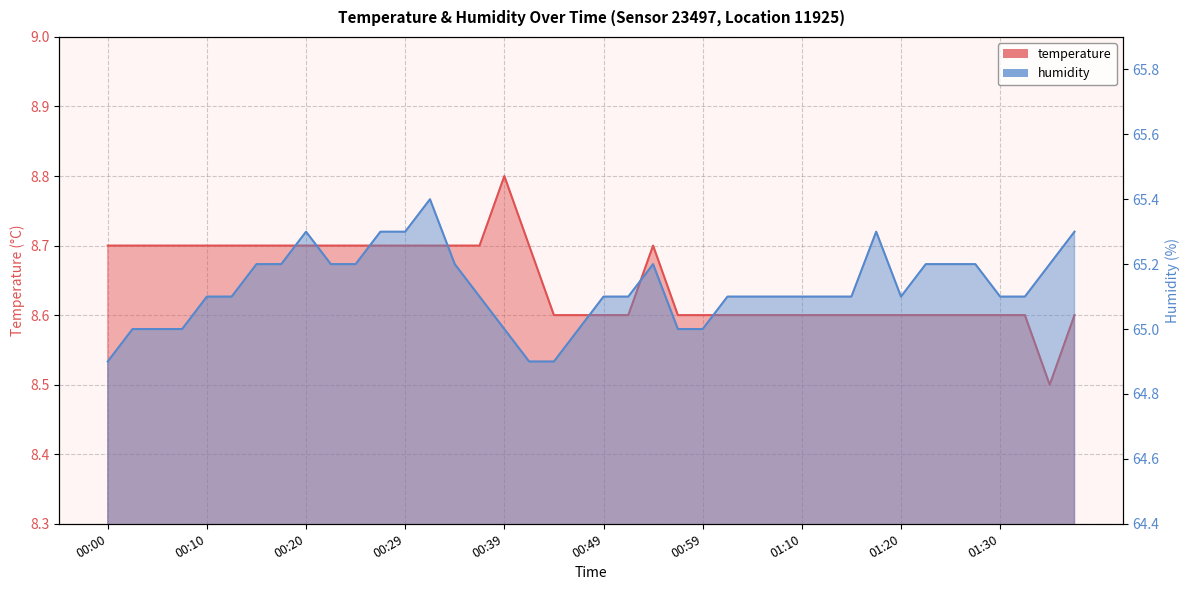

Reading left to right, extract all data points from this chart.

temperature: 8.7	8.7	8.7	8.7	8.7	8.7	8.7	8.7	8.7	8.7	8.7	8.7	8.7	8.7	8.7	8.7	8.8	8.7	8.6	8.6	8.6	8.6	8.7	8.6	8.6	8.6	8.6	8.6	8.6	8.6	8.6	8.6	8.6	8.6	8.6	8.6	8.6	8.6	8.5	8.6
humidity: 64.9	65.0	65.0	65.0	65.1	65.1	65.2	65.2	65.3	65.2	65.2	65.3	65.3	65.4	65.2	65.1	65.0	64.9	64.9	65.0	65.1	65.1	65.2	65.0	65.0	65.1	65.1	65.1	65.1	65.1	65.1	65.3	65.1	65.2	65.2	65.2	65.1	65.1	65.2	65.3